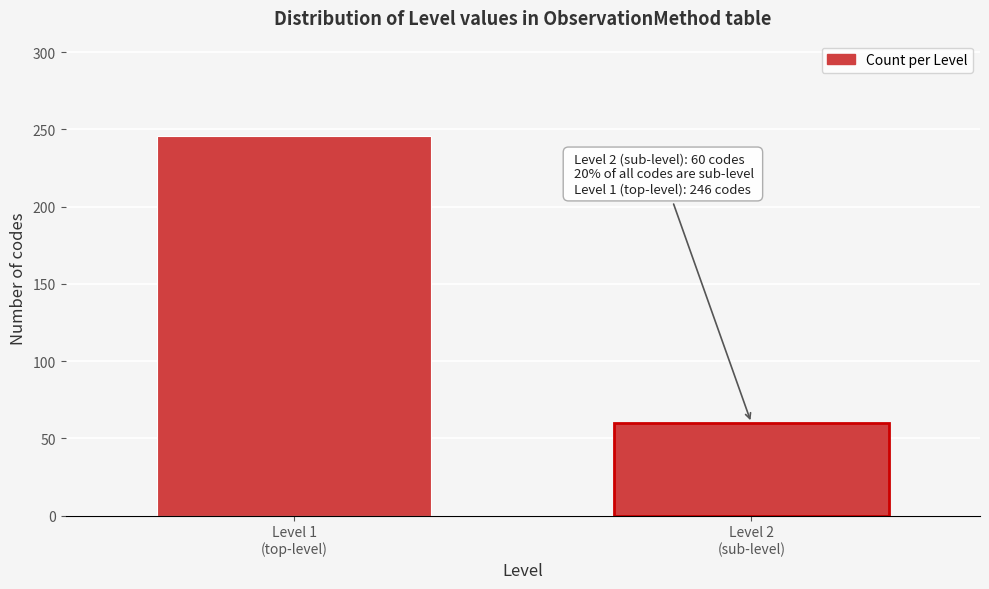

Reading left to right, list all the values displayed in this chart.

246	60